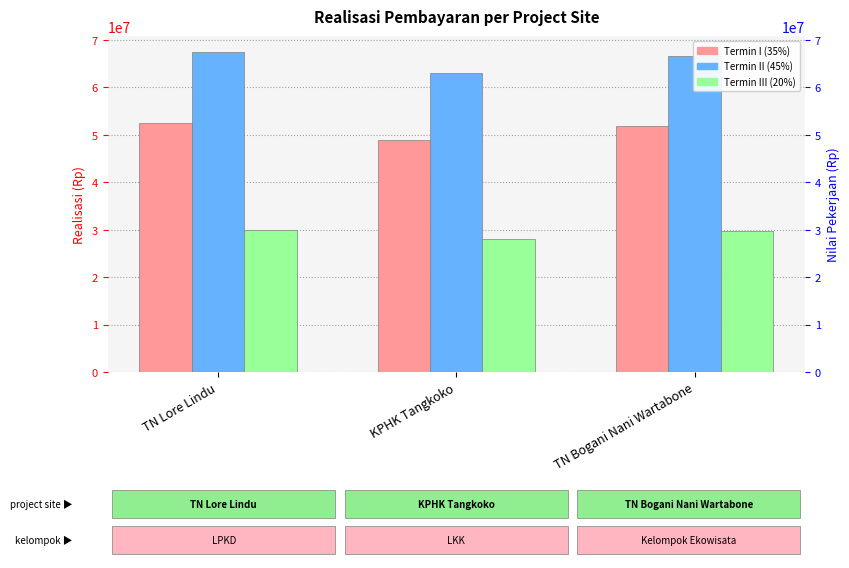

What is the difference between the highest and lowest values at KPHK Tangkoko?

35000000.0